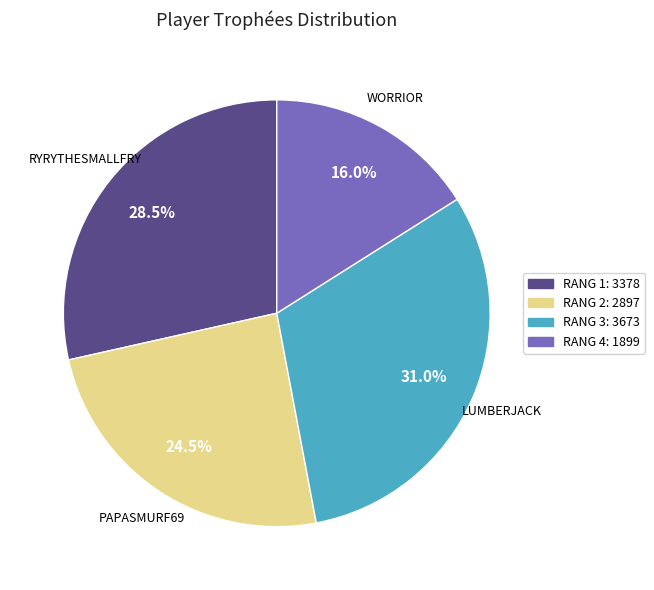

To the nearest percent, what is the average slice percentage?

25%